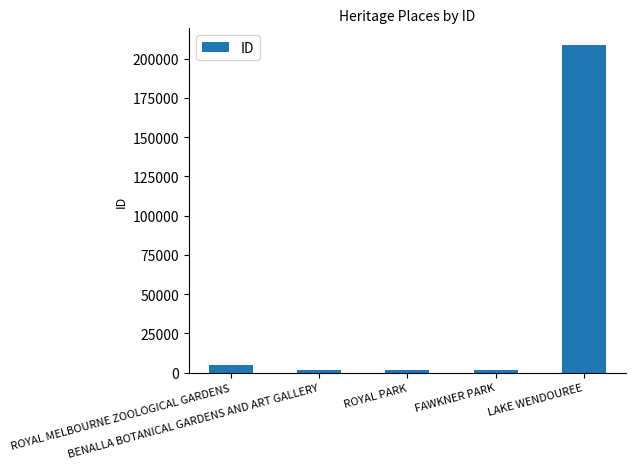

What is the difference between the maximum and minimum values?

207063